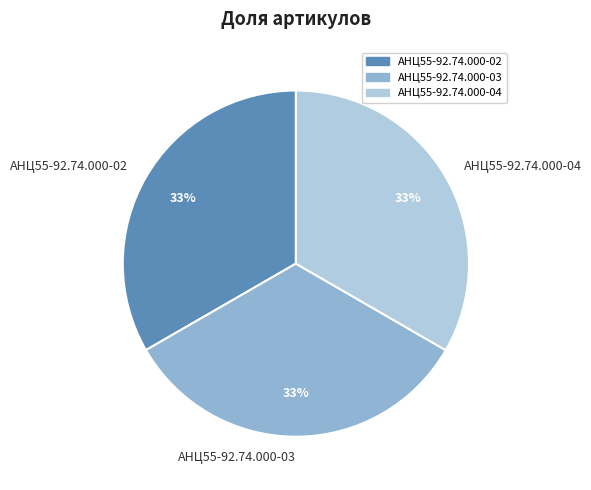

Is there any slice that represents more than half of the pie?

No